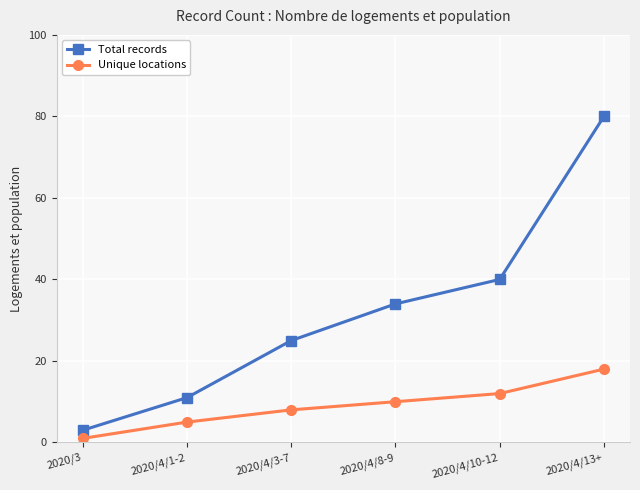

Which series has the largest total across all categories?

Total records